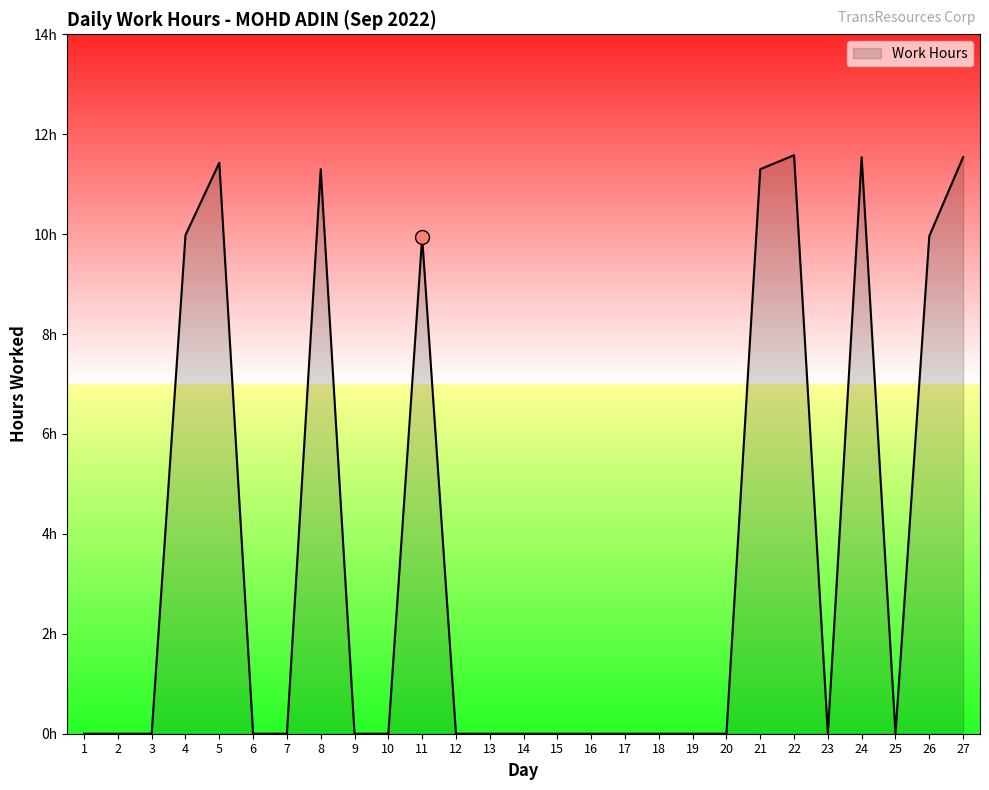

What is the change in value from 17 to 22?

+11.6